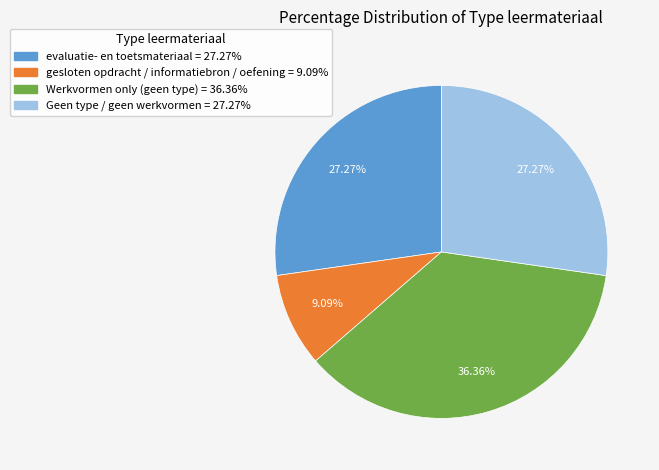

Count the number of slices in the pie.

4